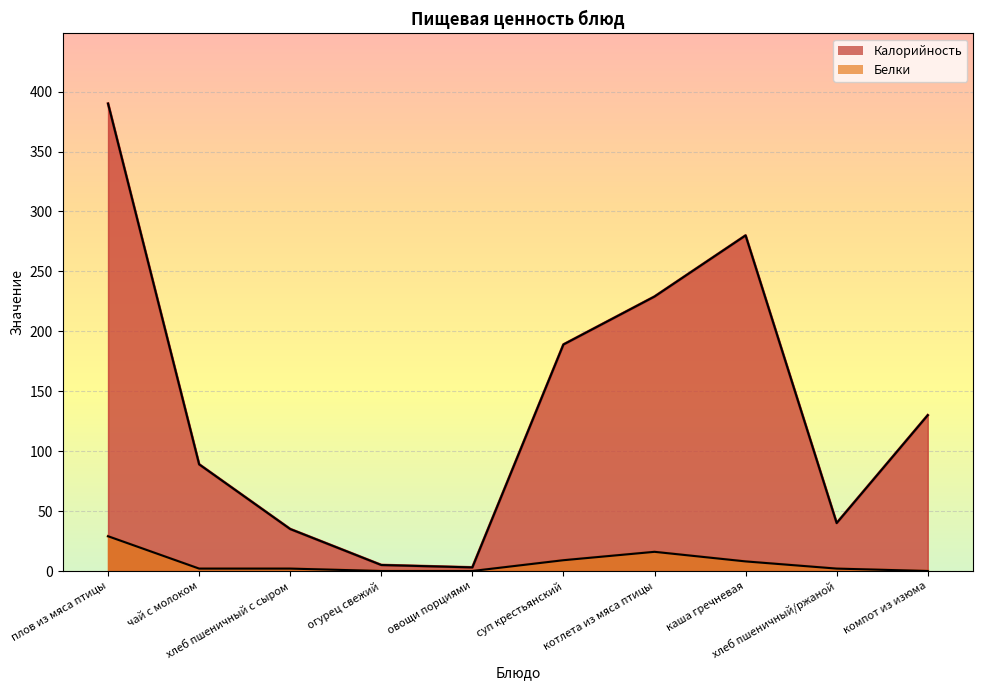

Count the number of data series in this chart.

2